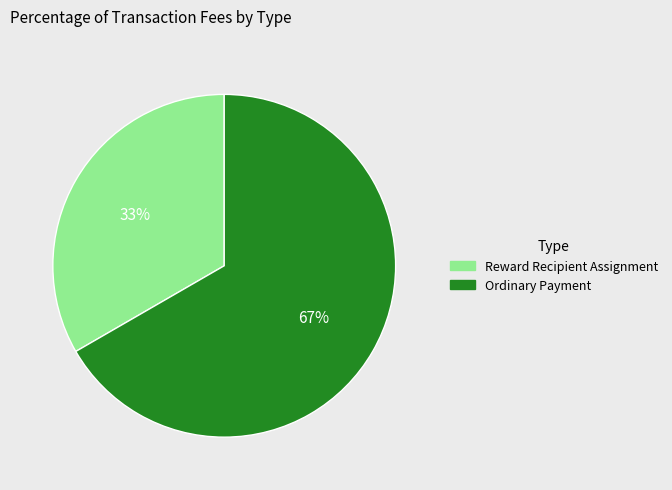

To the nearest percent, what is the combined percentage of Ordinary Payment and Reward Recipient Assignment?

100%